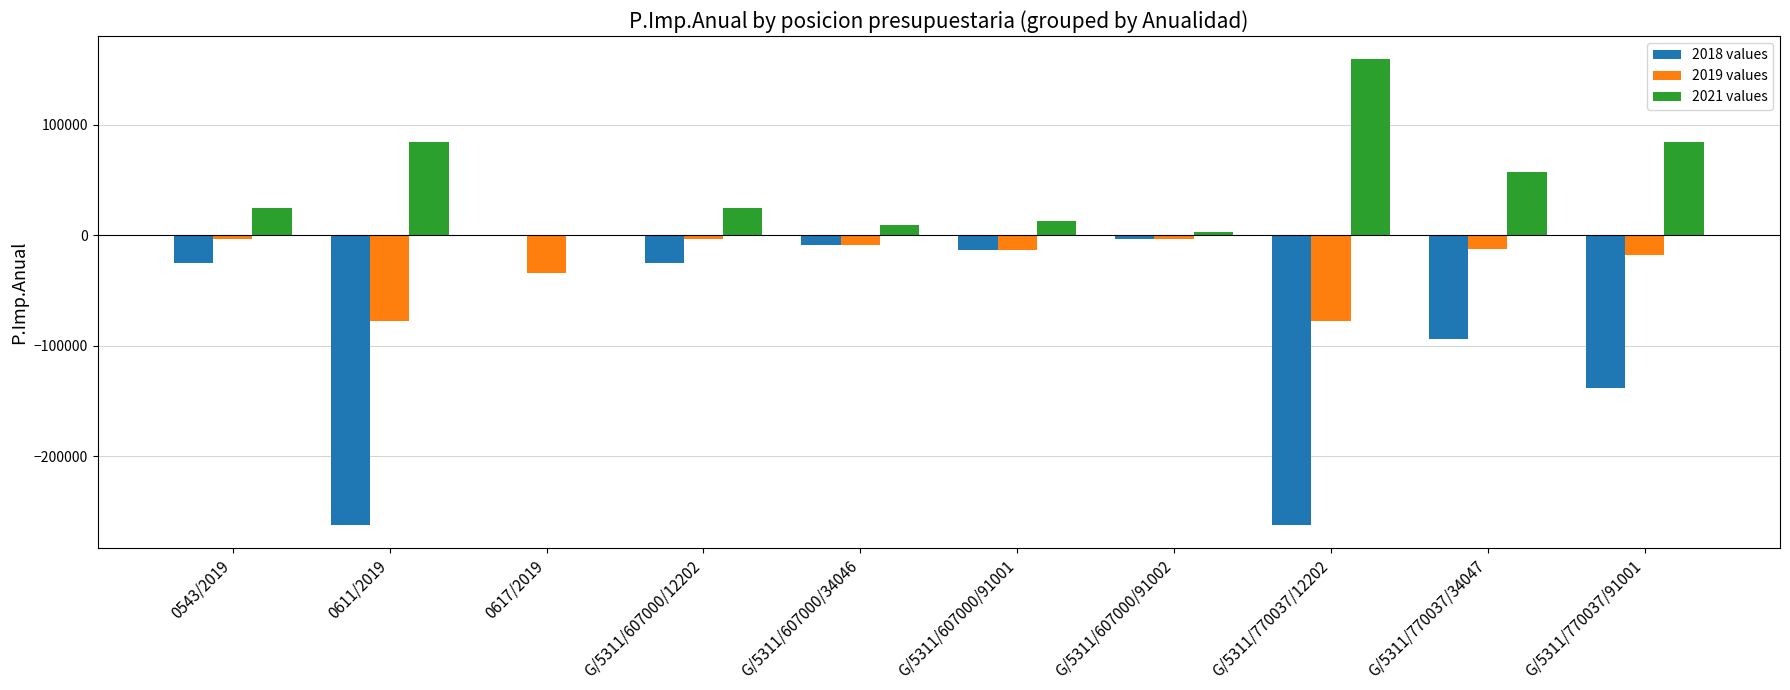

Where is 2018 values nearest to the value -131091?

G/5311/770037/91001